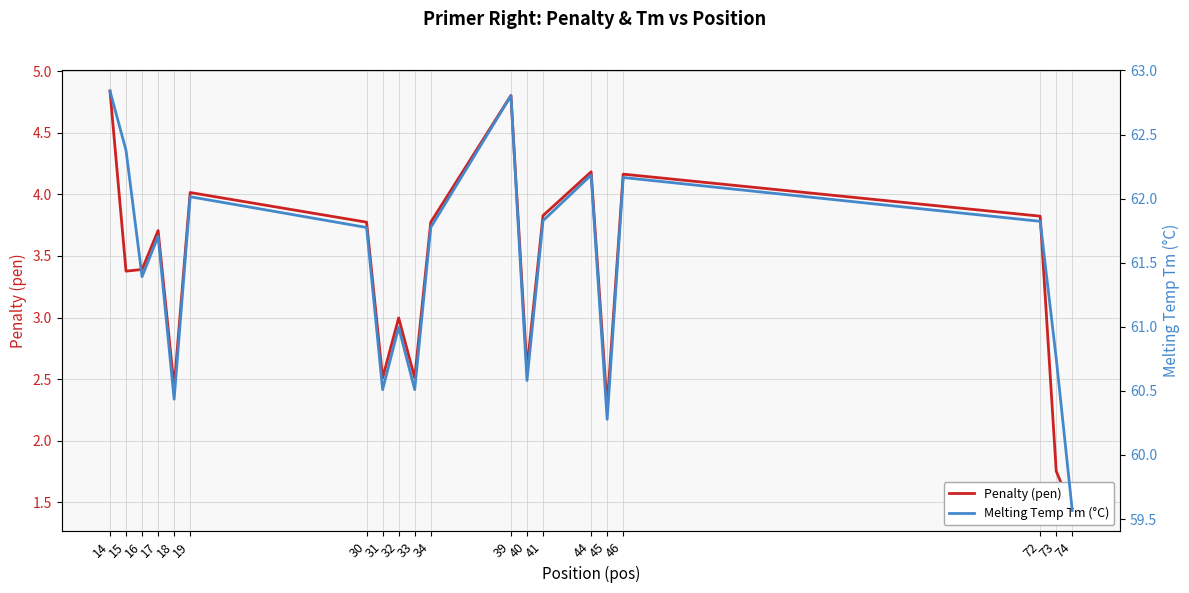

What are all the series names shown in the legend?

Penalty (pen), Melting Temp Tm (°C)